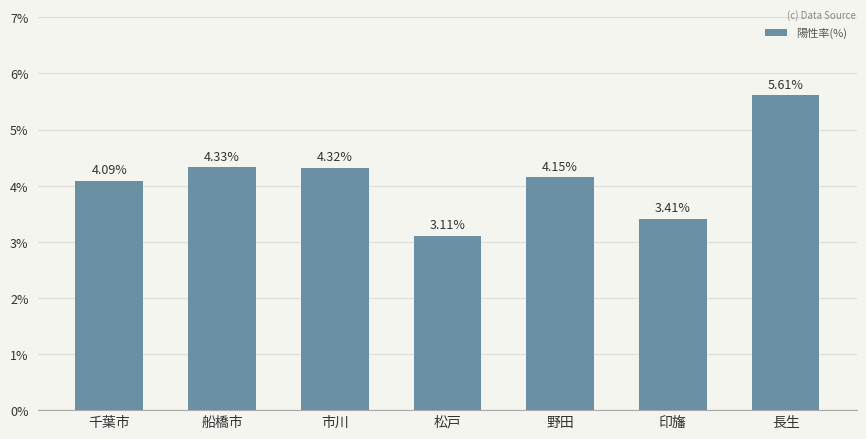

Are the bars horizontal?

No